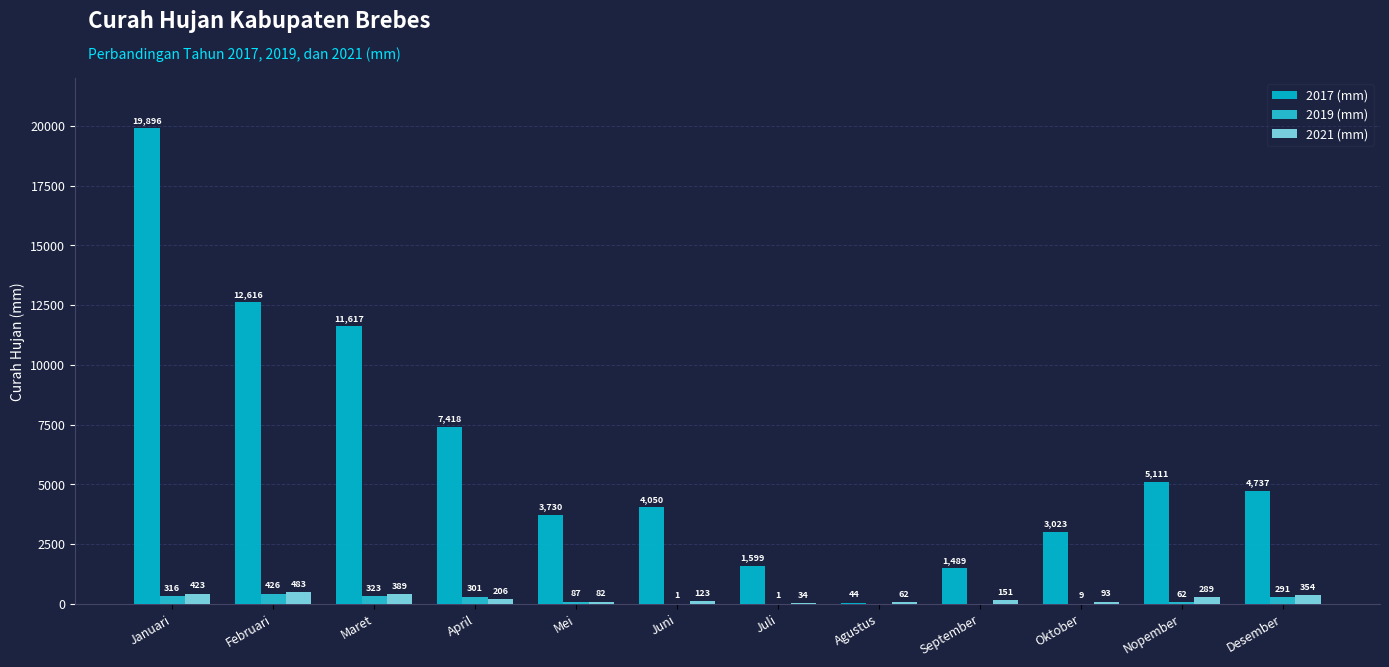

Count the number of data series in this chart.

3